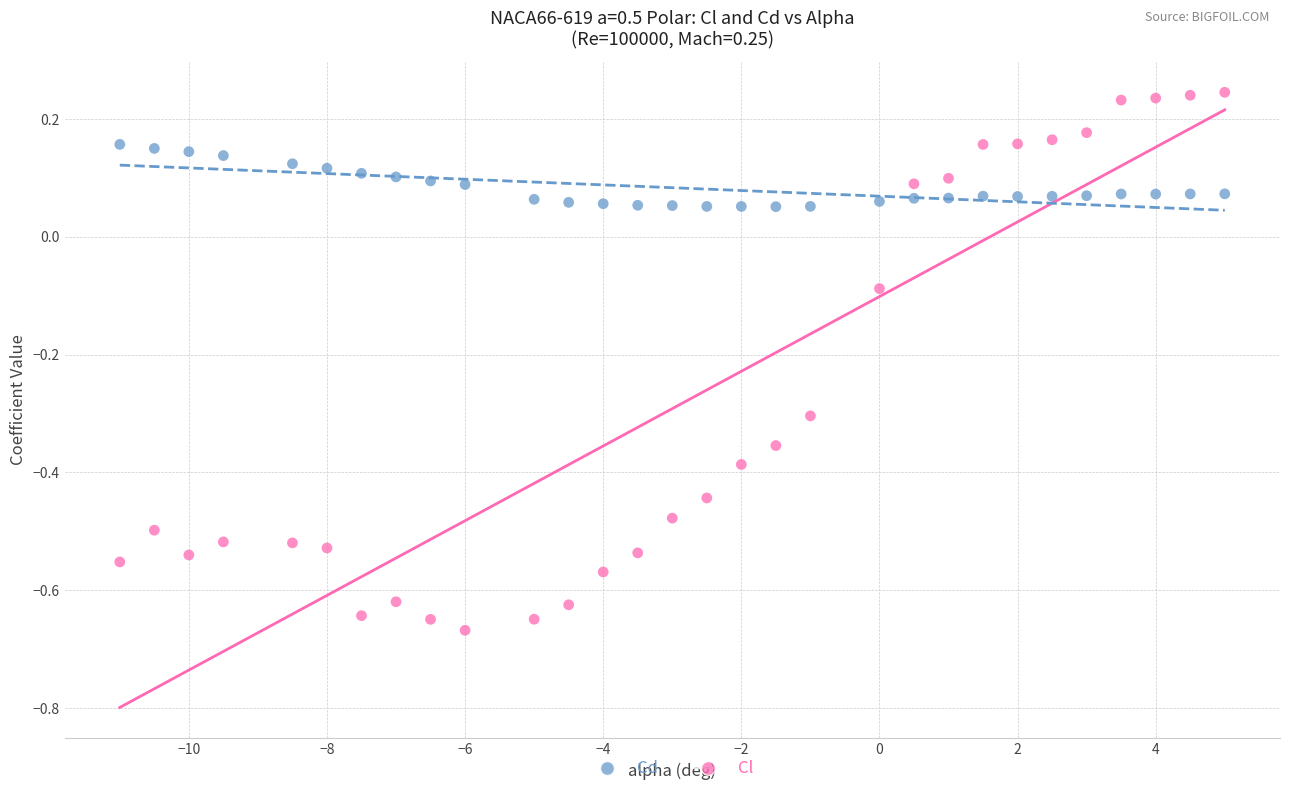

What is the X range (max minus min) for the scatter plot?

16.0